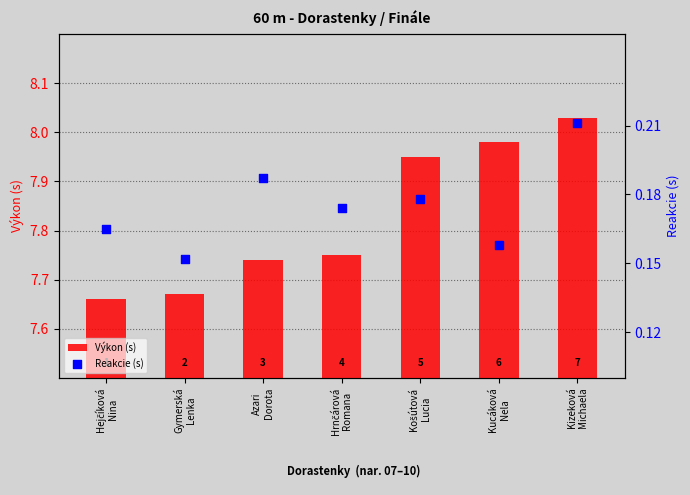

Is the value of Výkon (s) at Gymerská
Lenka greater than the value of Reakcie (s) at Hejčíková
Nina?

Yes